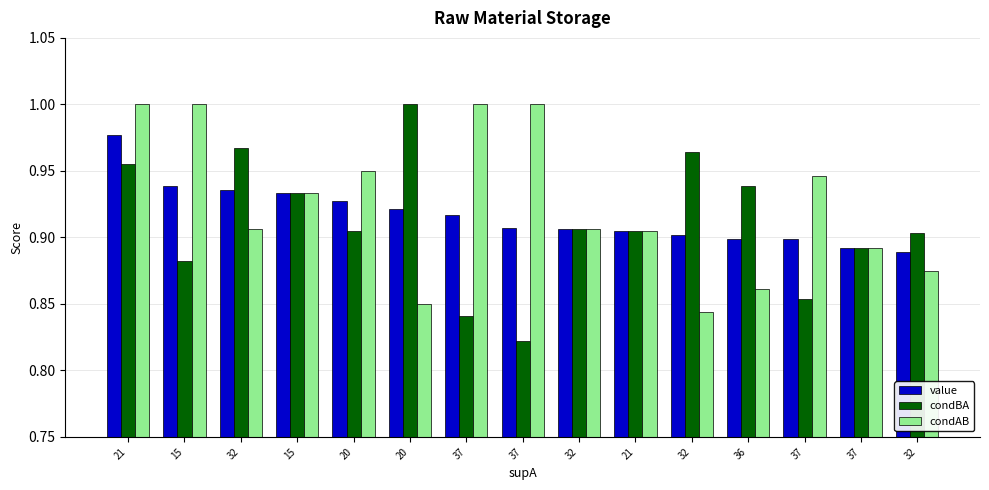

How many groups of bars are there?

15